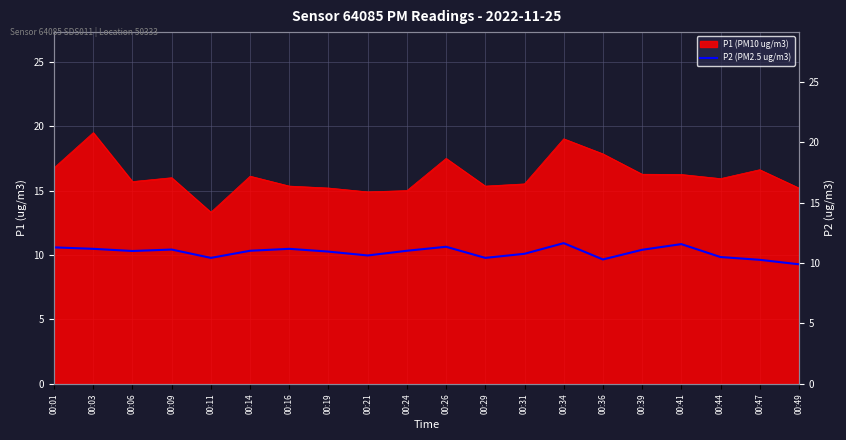

The P1 (PM10 ug/m3) series shows 19.5 at 00:03. True or false?

True